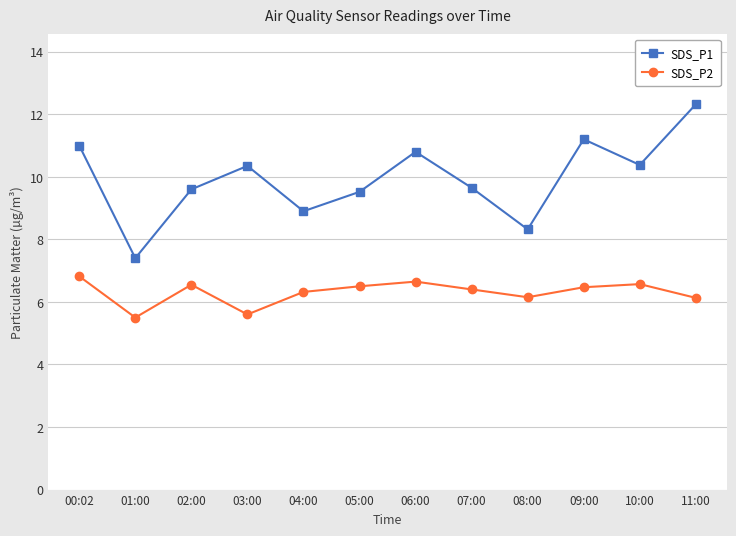

At 04:00, list the series in order from smallest to largest.

SDS_P2, SDS_P1